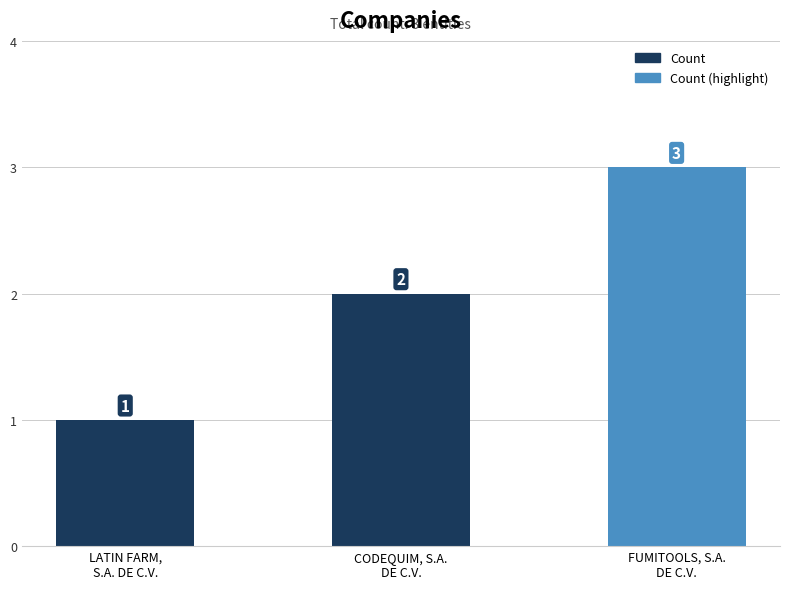

Count the number of data series in this chart.

1